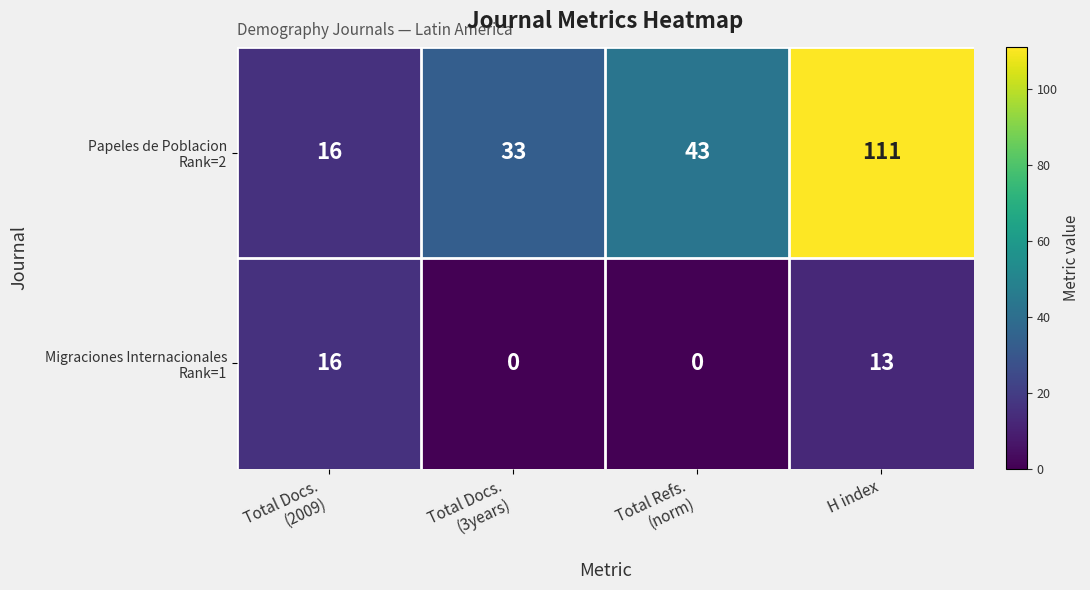

What is the greatest value displayed?

111